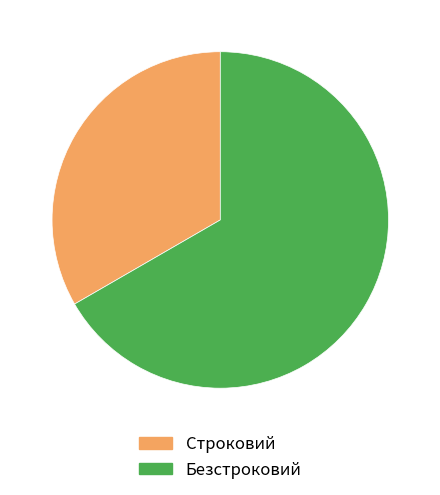

How many segments does this pie chart have?

2